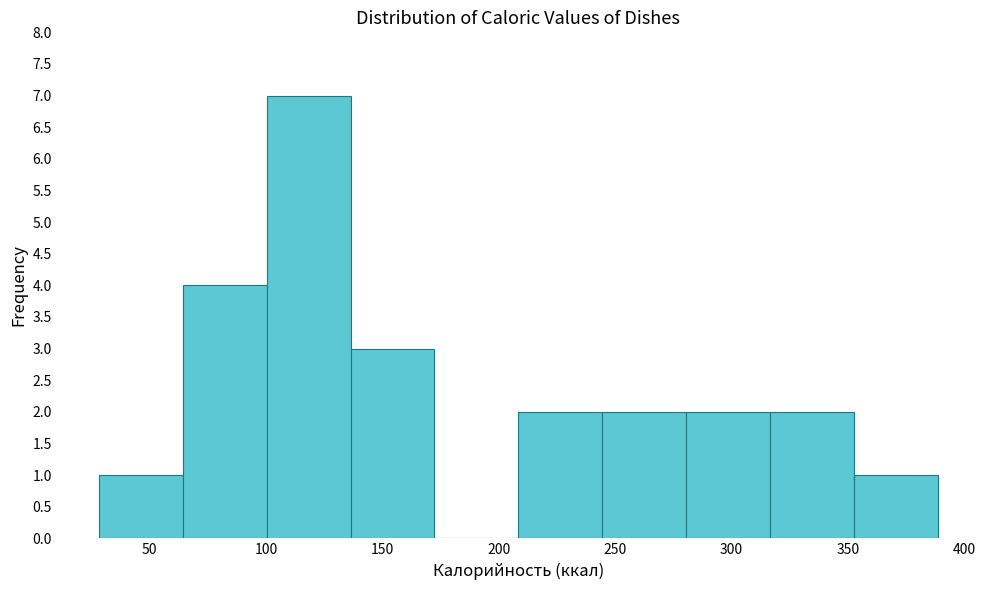

Reading left to right, transcribe this chart: for each bar, give the range it covers on the x-axis and its height. Neither the bar edges nor the heights are printed on the chart, so give them approximately, as read against the axes.

30 to 65: 1
65 to 100: 4
100 to 135: 7
135 to 170: 3
170 to 210: 0
210 to 245: 2
245 to 280: 2
280 to 315: 2
315 to 355: 2
355 to 390: 1